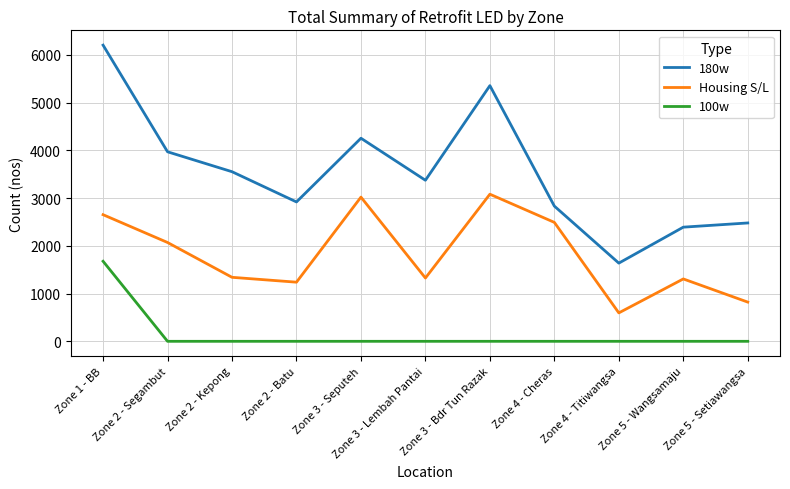

True or false: Housing S/L and 100w cross at least once.

False